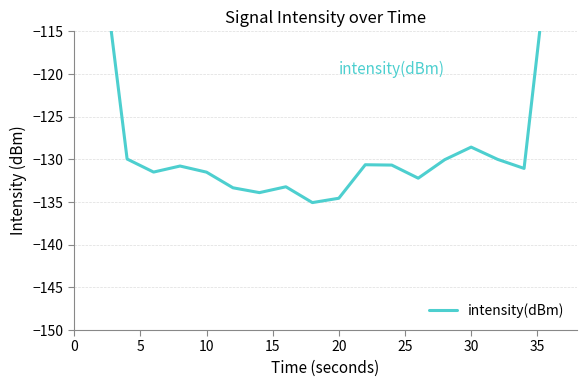

Reading right to left, extract all data points from this chart.

-78.5	-103.9	-131.1	-130.0	-128.6	-130.0	-132.2	-130.7	-130.6	-134.6	-135.1	-133.2	-133.9	-133.3	-131.5	-130.8	-131.5	-130.0	-105.0	-78.3